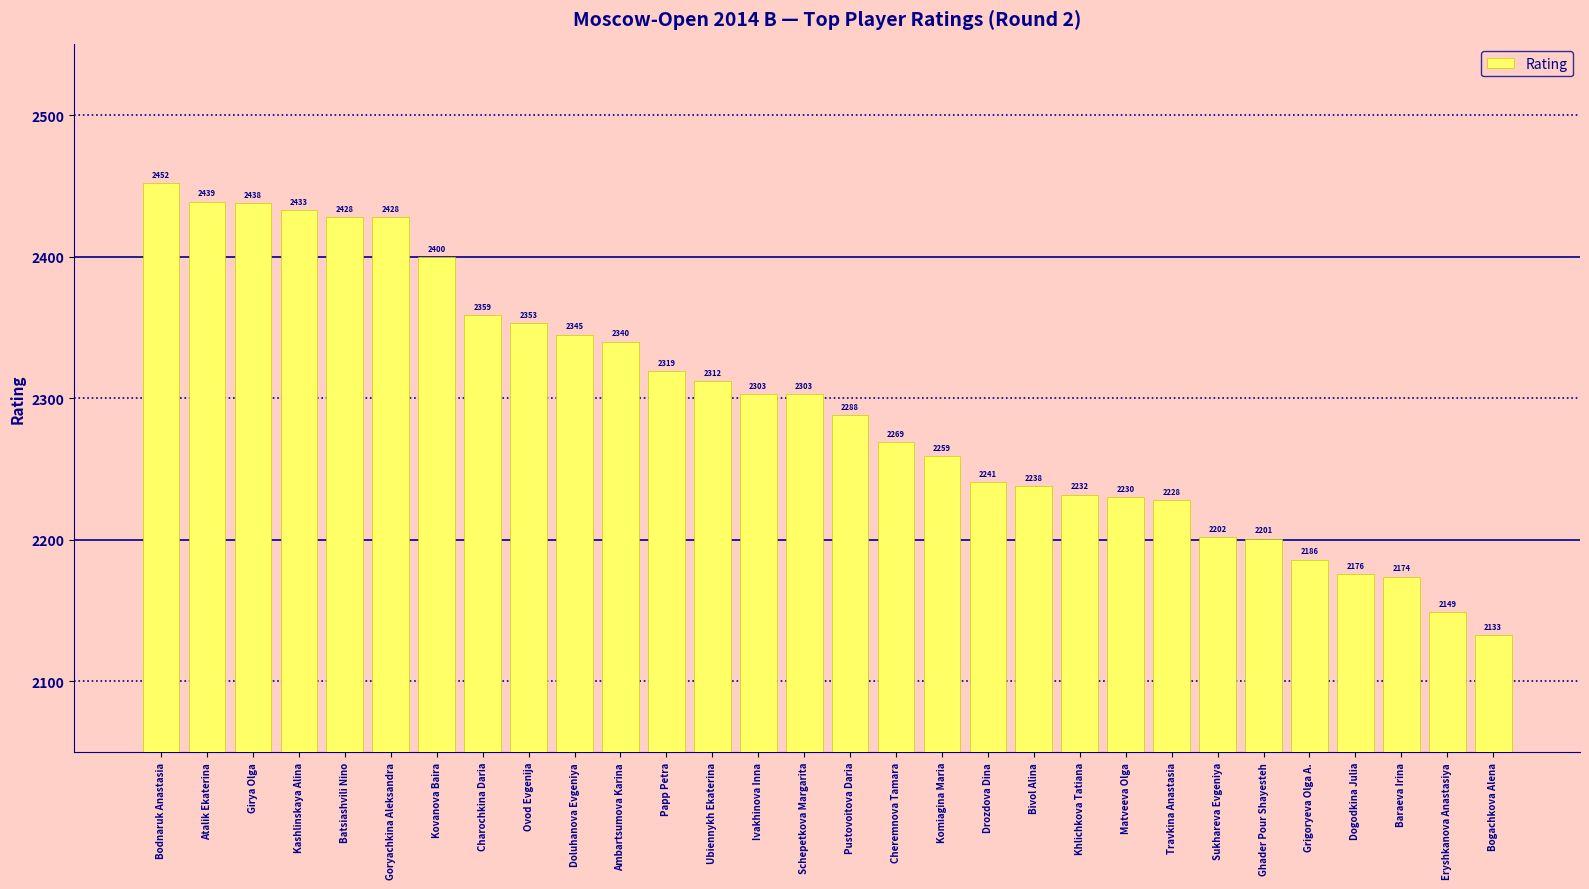

Reading right to left, what are all the values shown in this chart?

2133	2149	2174	2176	2186	2201	2202	2228	2230	2232	2238	2241	2259	2269	2288	2303	2303	2312	2319	2340	2345	2353	2359	2400	2428	2428	2433	2438	2439	2452